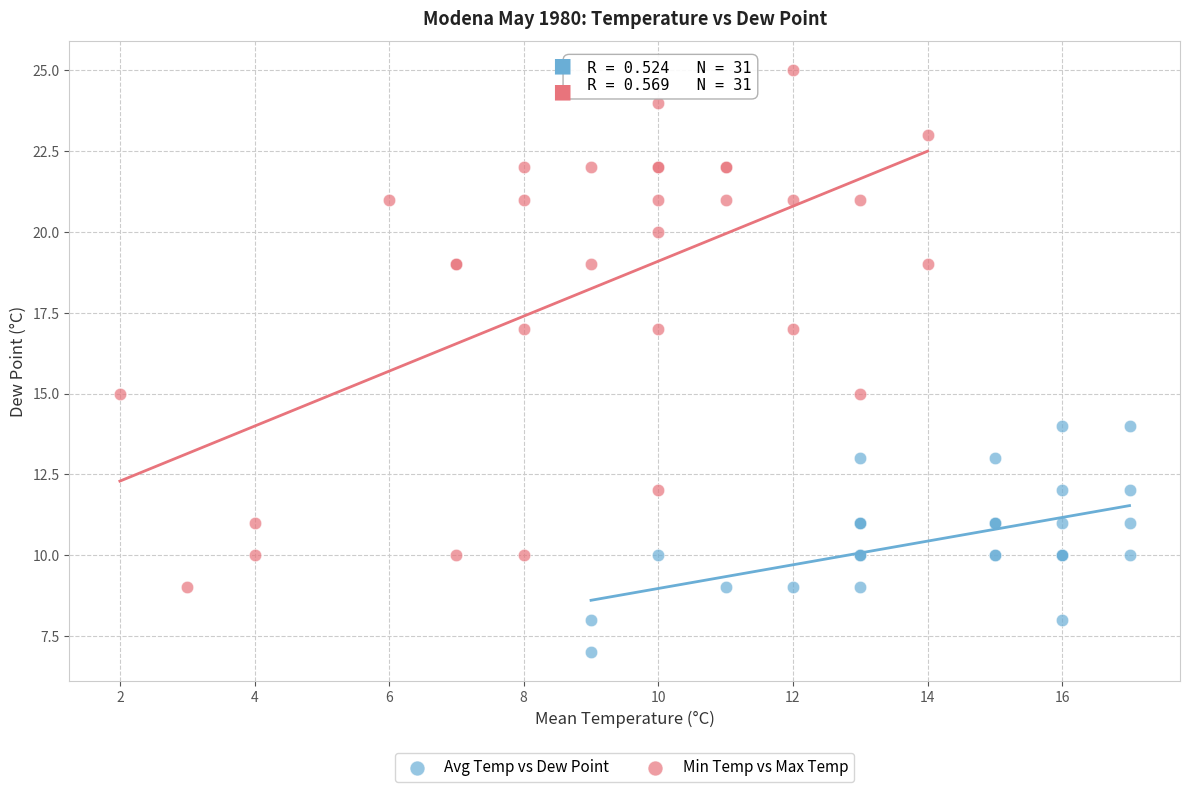

Which series reaches the minimum Y coordinate?

Avg Temp vs Dew Point